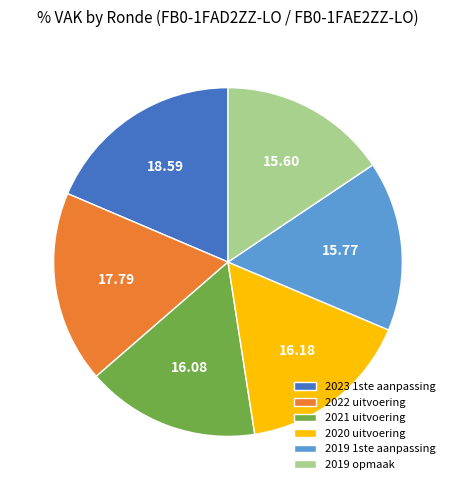

Which slice is the largest?

2023 1ste aanpassing